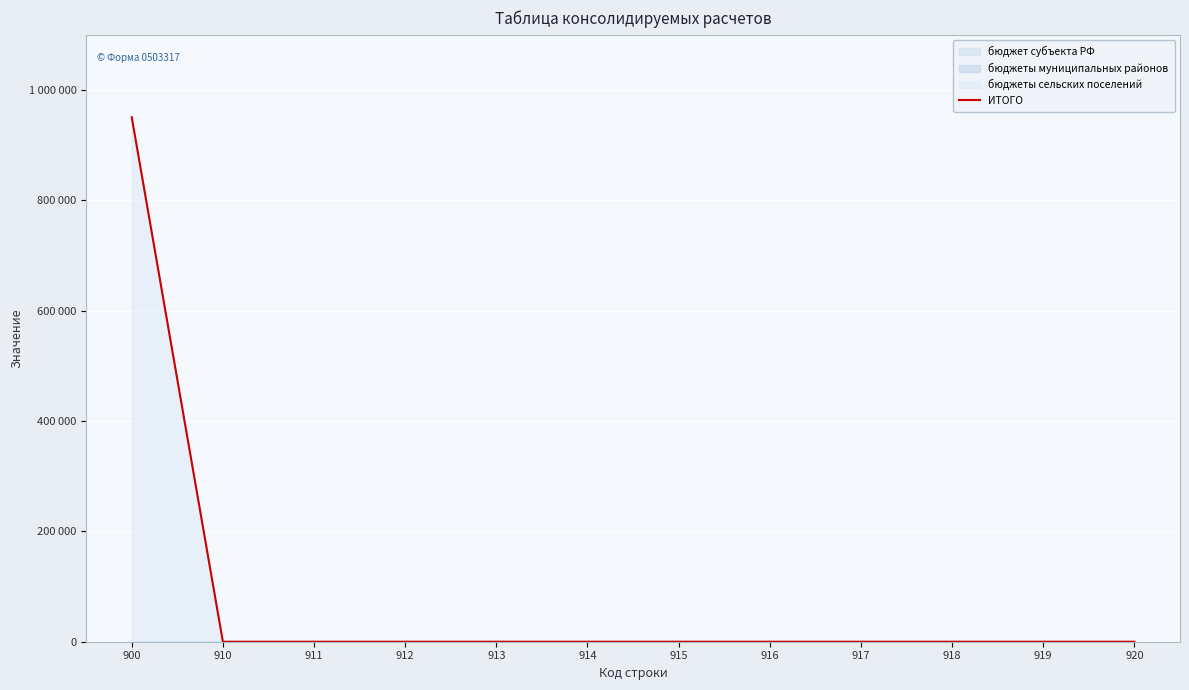

True or false: the data shows 0 at 915.

True